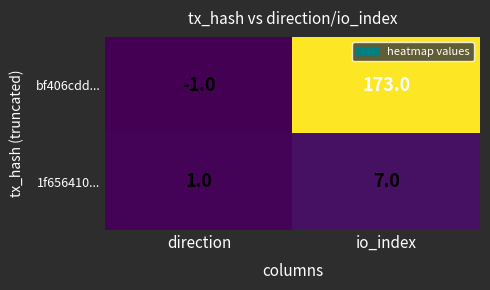

Which label corresponds to the largest value in the chart?

io_index